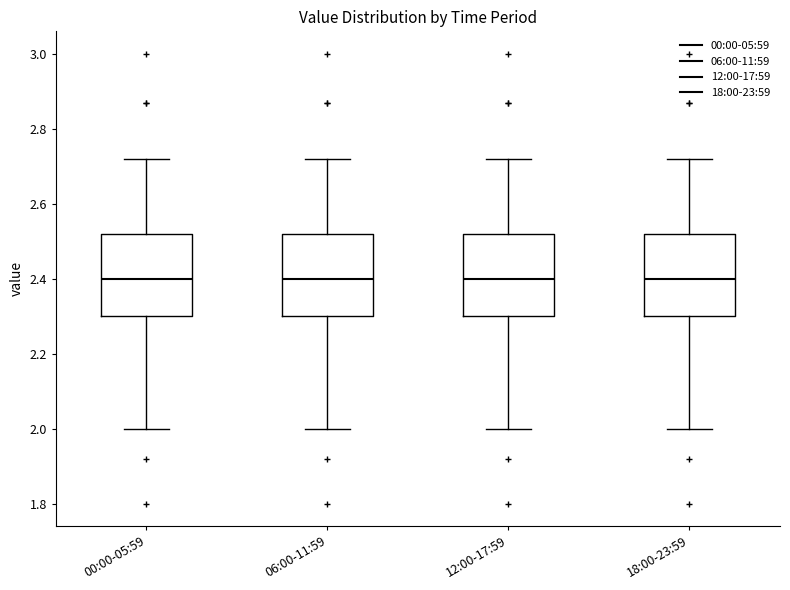

Where does the upper whisker of the box for 06:00-11:59 end on the y-axis? The values are not printed on the chart, so give them approximately, as read against the axis.

2.72